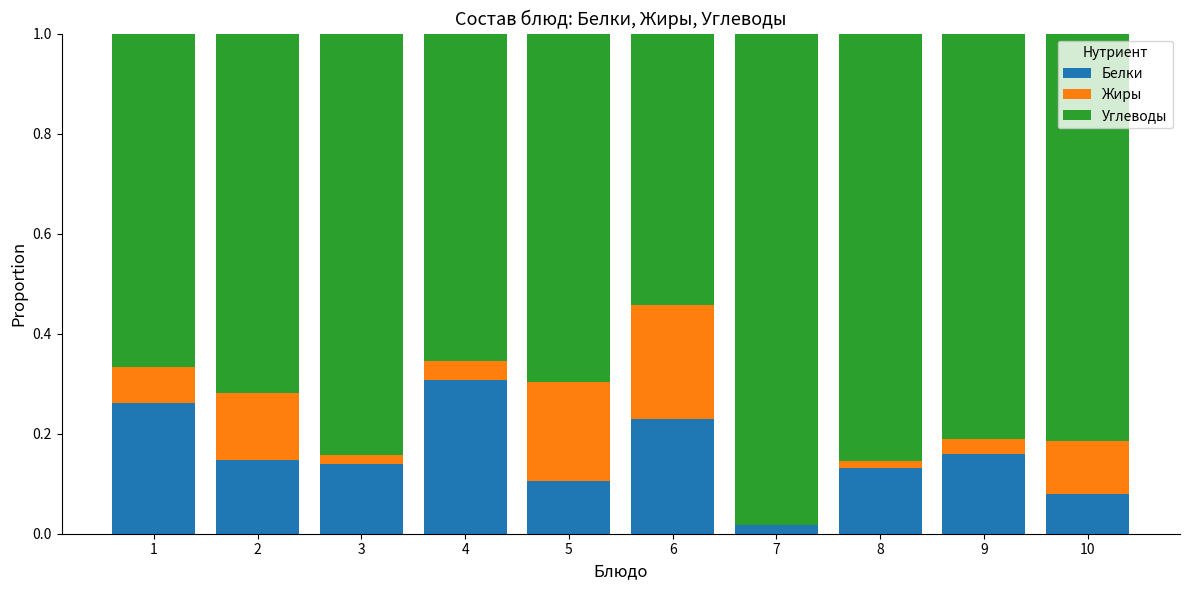

Which category has the highest value in the Белки series?

4